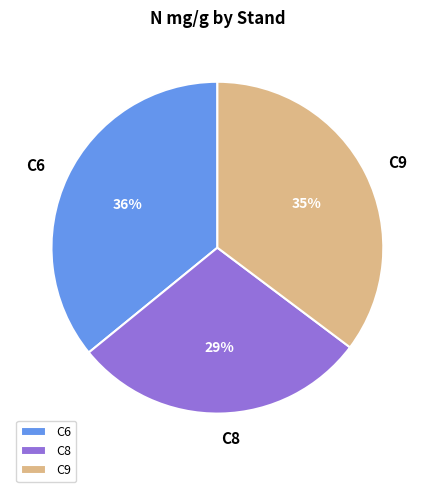

Is C8 the majority of the pie?

No